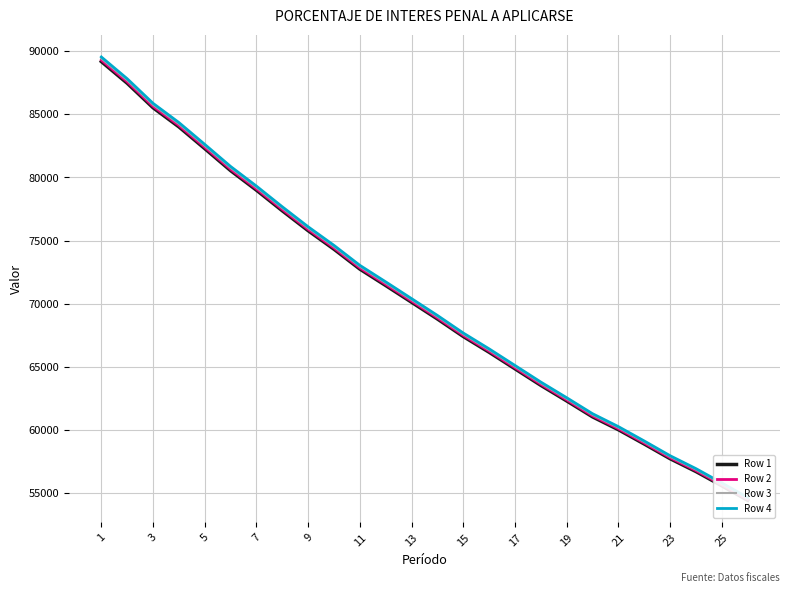

What is the average value of the Row 3 series?

70459.1